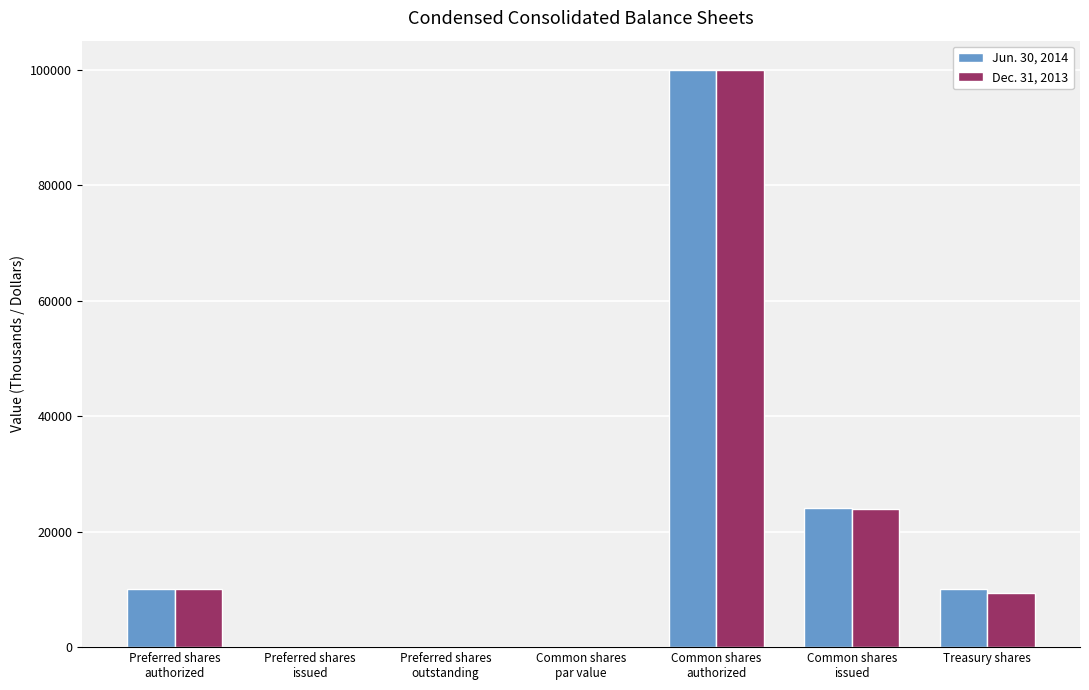

Is it true that Dec. 31, 2013 equals 14794.3 at Common shares
issued?

False